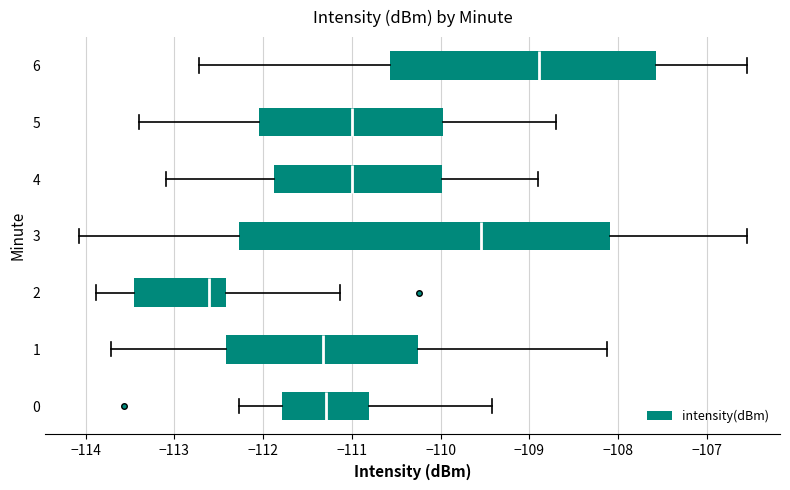

Reading bottom to top, transcribe this box plot: for each box, give where its median line is, the range the box spans, and where its two whiskers end, as read against the x-axis. The values are not printed on the chart, so give them approximately, as read against the axis.

0: median -111.3, box -111.8 to -110.8, whiskers -112.3 to -109.4
1: median -111.3, box -112.4 to -110.3, whiskers -113.7 to -108.1
2: median -112.6, box -113.5 to -112.4, whiskers -113.9 to -111.1
3: median -109.5, box -112.3 to -108.1, whiskers -114.1 to -106.5
4: median -111.0, box -111.9 to -110.0, whiskers -113.1 to -108.9
5: median -111.0, box -112.0 to -110.0, whiskers -113.4 to -108.7
6: median -108.9, box -110.6 to -107.6, whiskers -112.7 to -106.5